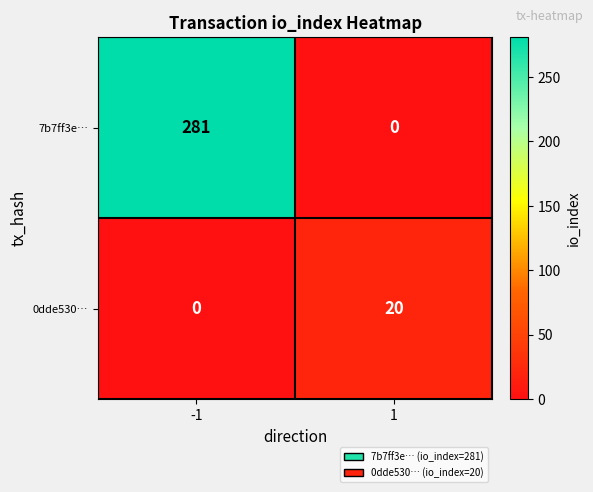

Rank the series at -1 from lowest to highest value.

0dde530…, 7b7ff3e…